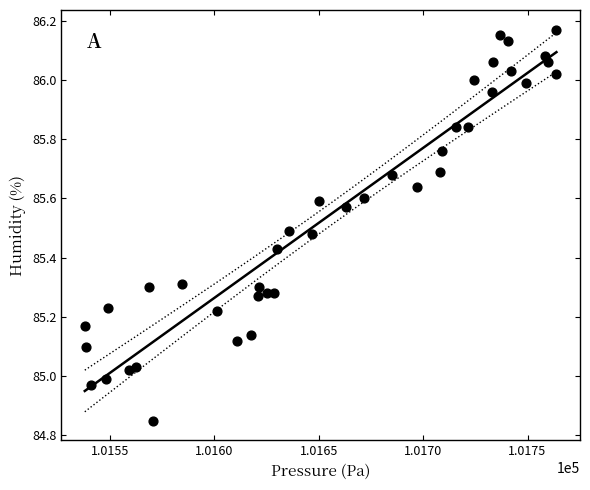

What is the range of Y values (max minus min)?

1.3